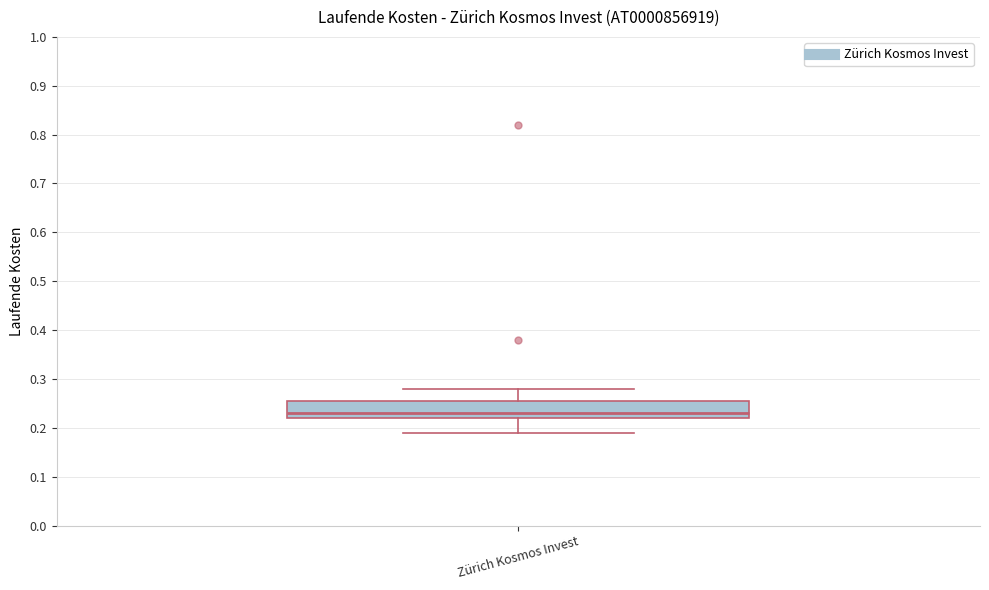

Transcribe this box plot: give where the median line is, the range the box spans, and where the two whiskers end, as read against the y-axis. The values are not printed on the chart, so give them approximately, as read against the axis.

median 0.23, box 0.22 to 0.26, whiskers 0.19 to 0.28